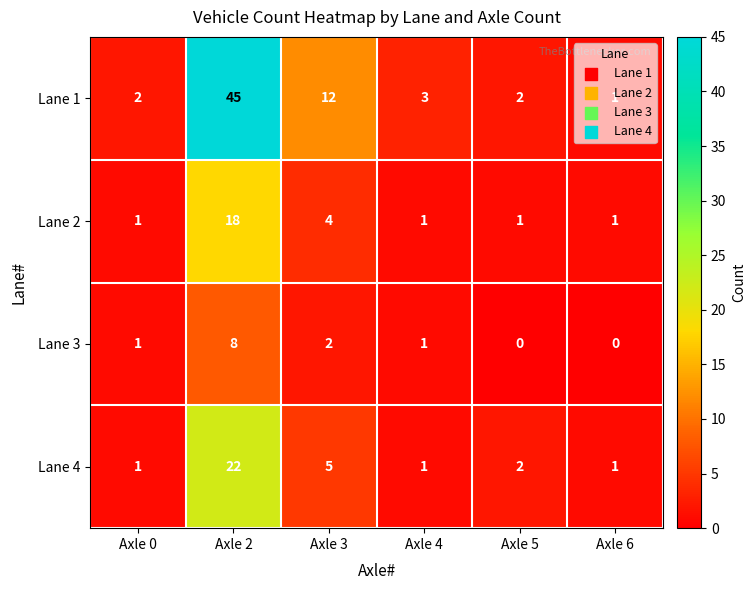

What is the difference between the second highest and minimum values in the Lane 1 series?

11